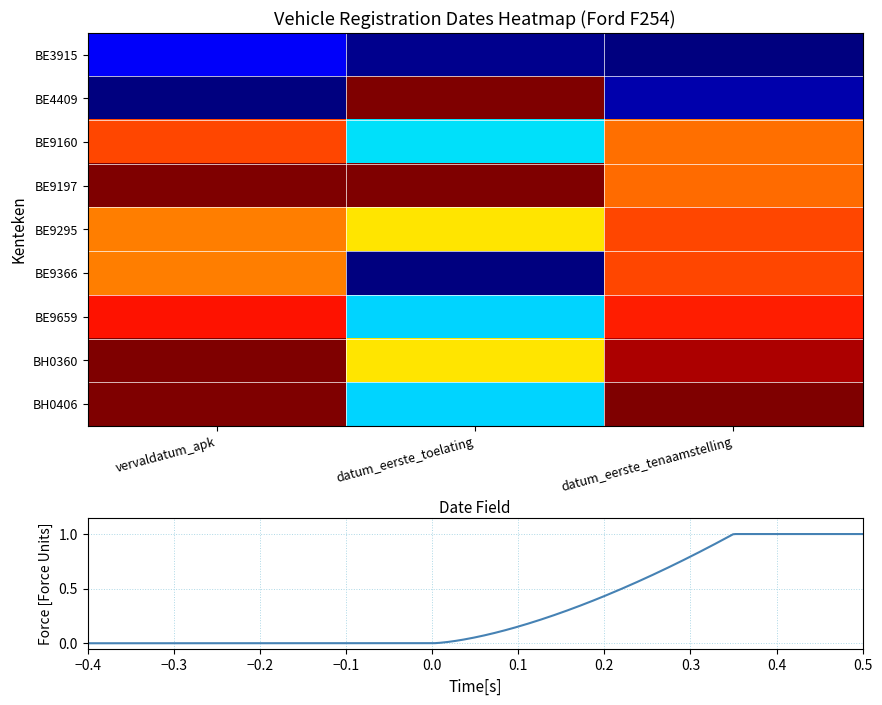

At which label does BE9160 reach its minimum?

datum_eerste_toelating